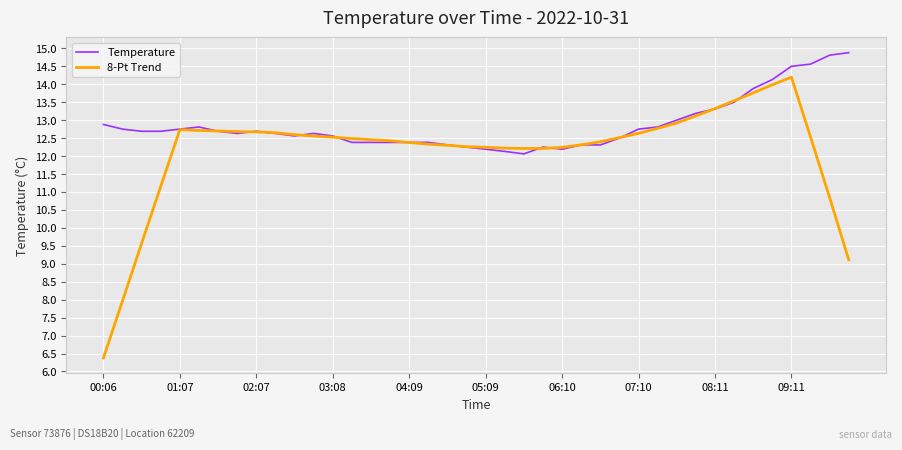

What is the highest value of the Temperature series?

14.9